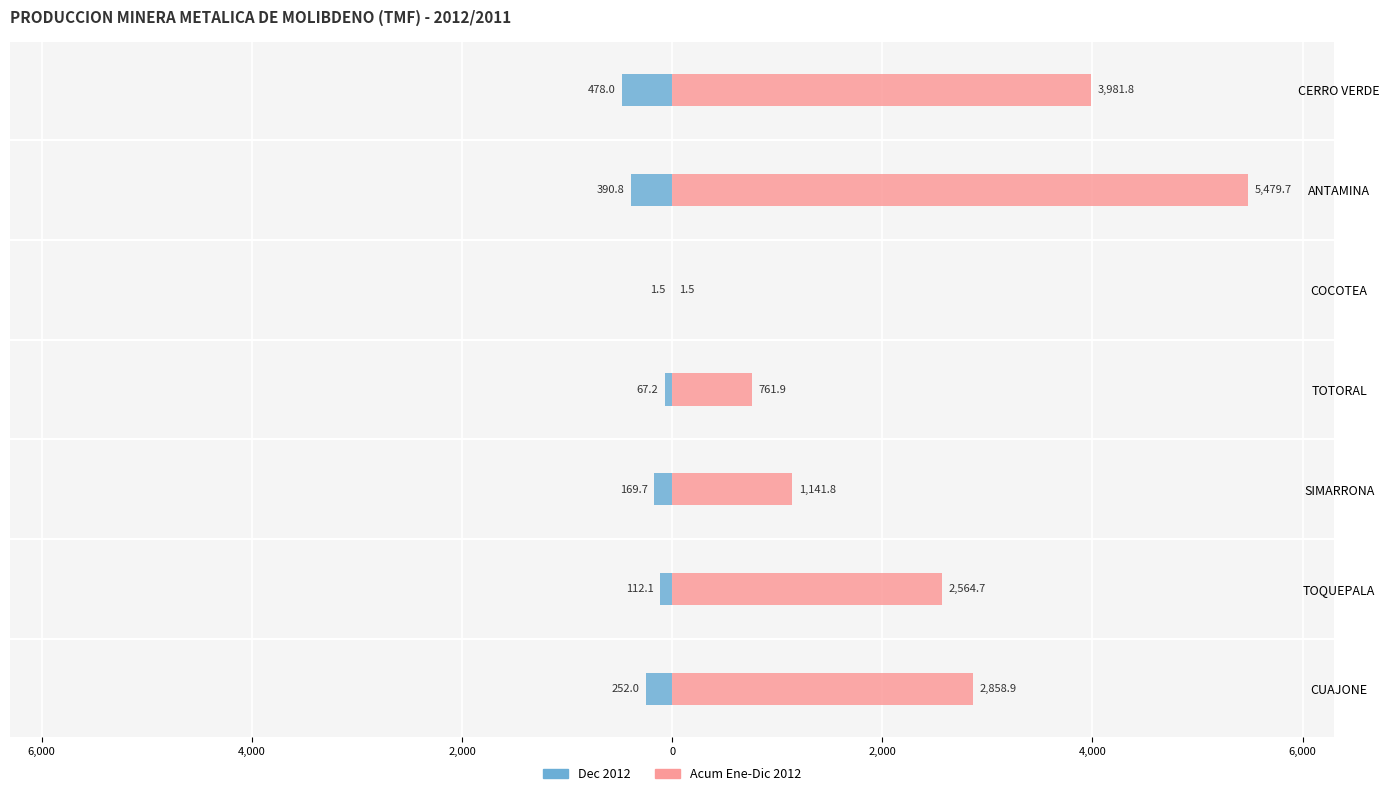

Rank the series by their average value, from lowest to highest.

Dec 2012, Acum Ene-Dic 2012